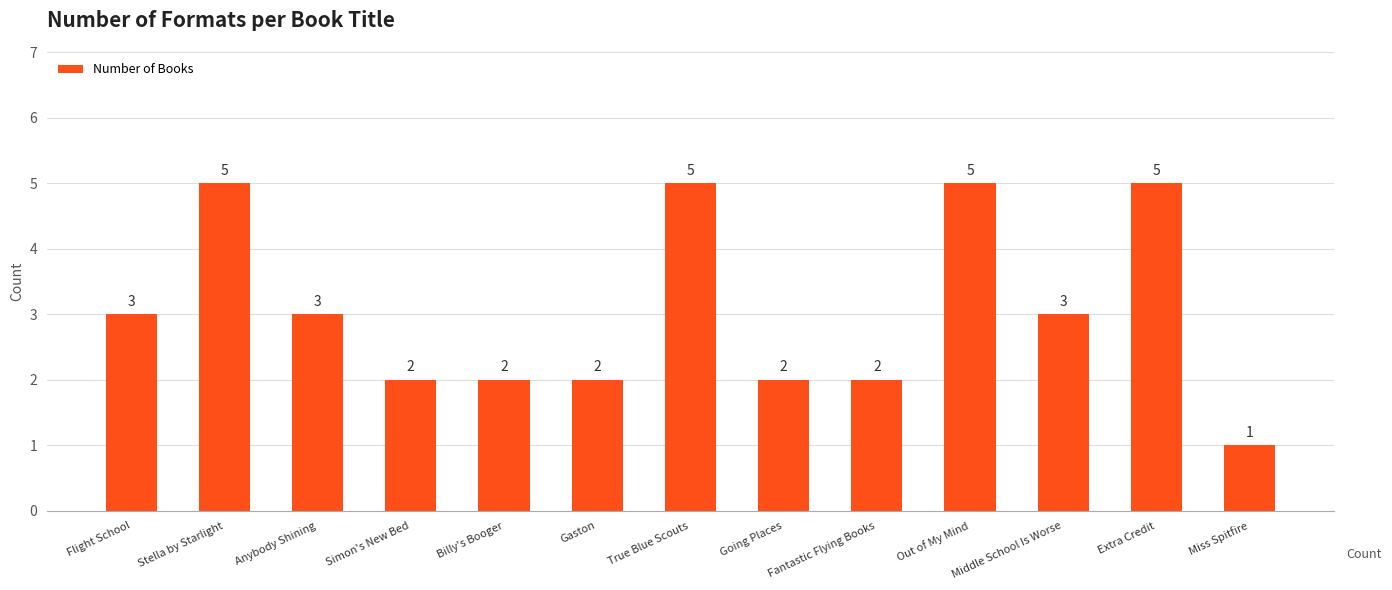

The value at Flight School is 1. True or false?

False